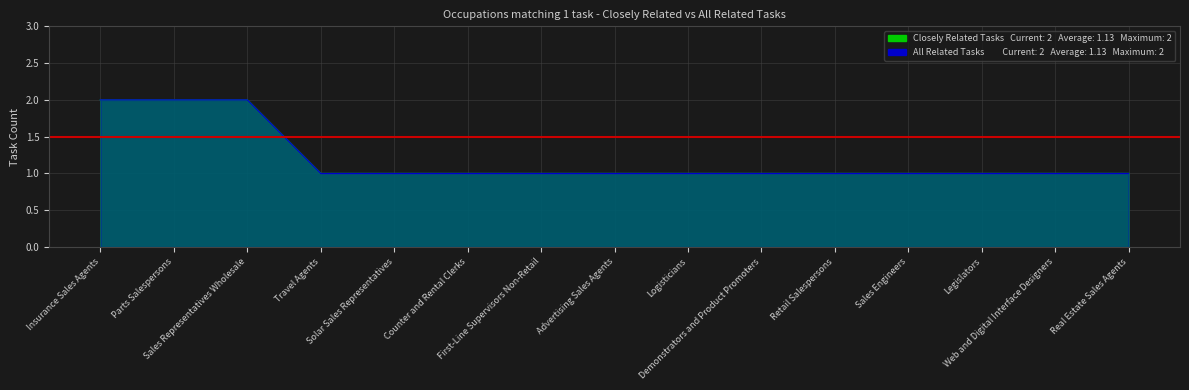

How many values in the Closely Related Tasks series exceed 1?

3